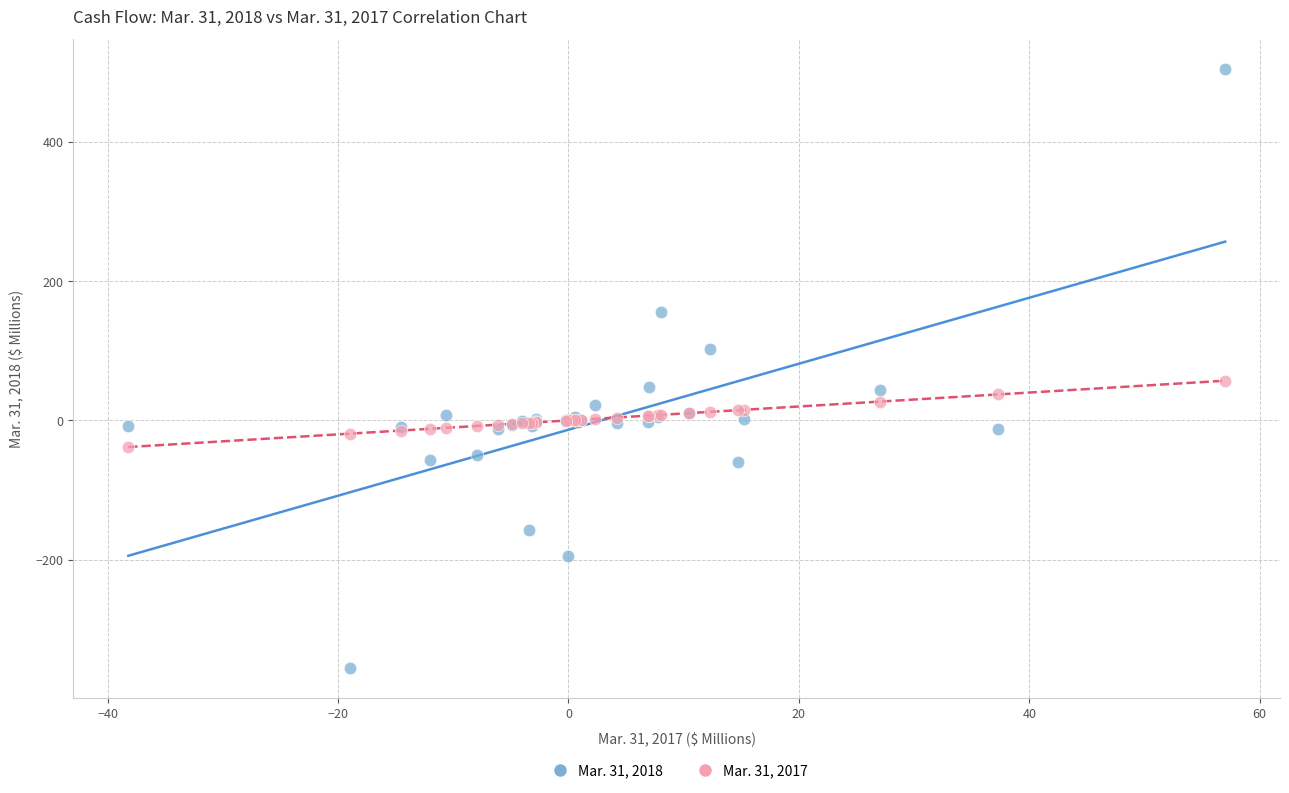

Which series contains the lowest Y value?

Mar. 31, 2018